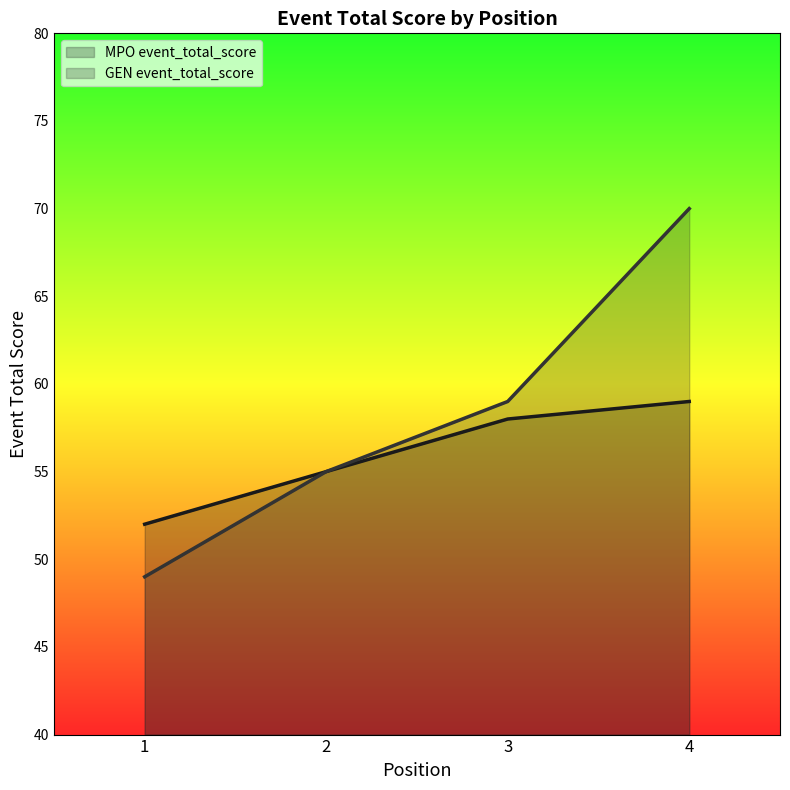

What is the highest value of the GEN event_total_score series?

70